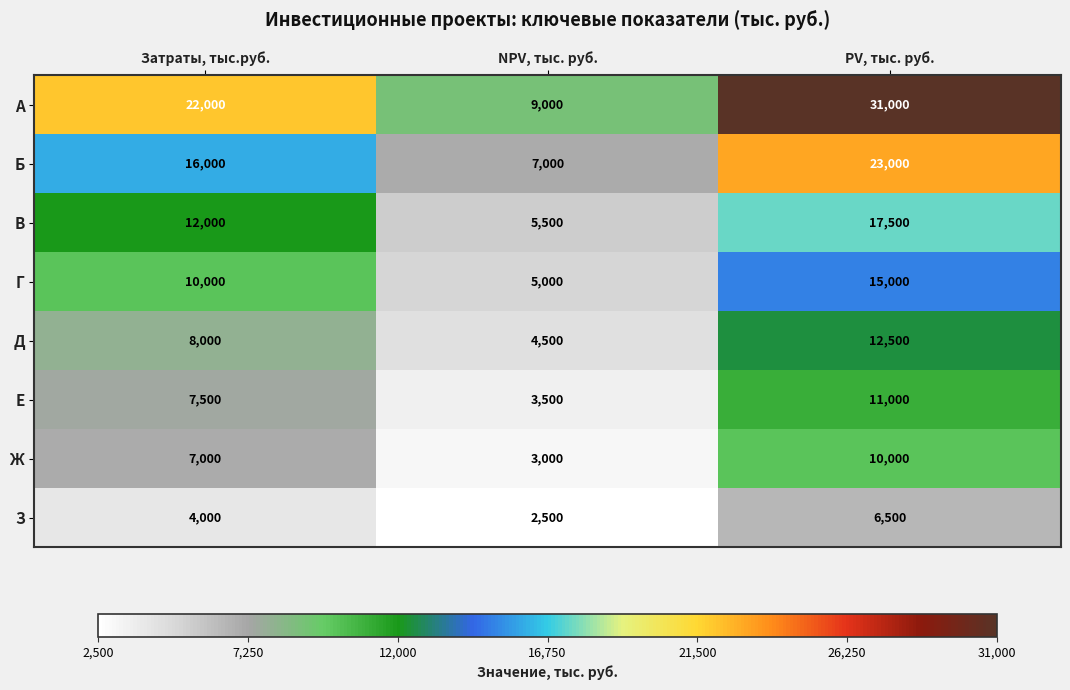

What is the difference between the Е values at Затраты, тыс.руб. and NPV, тыс. руб.?

4000